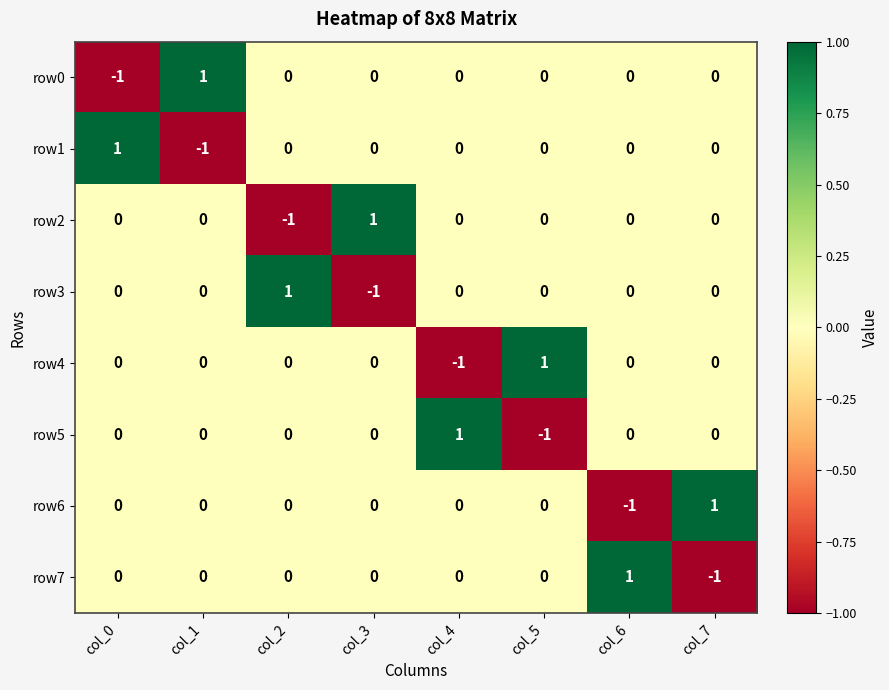

At how many categories does at least one series exceed 0?

8